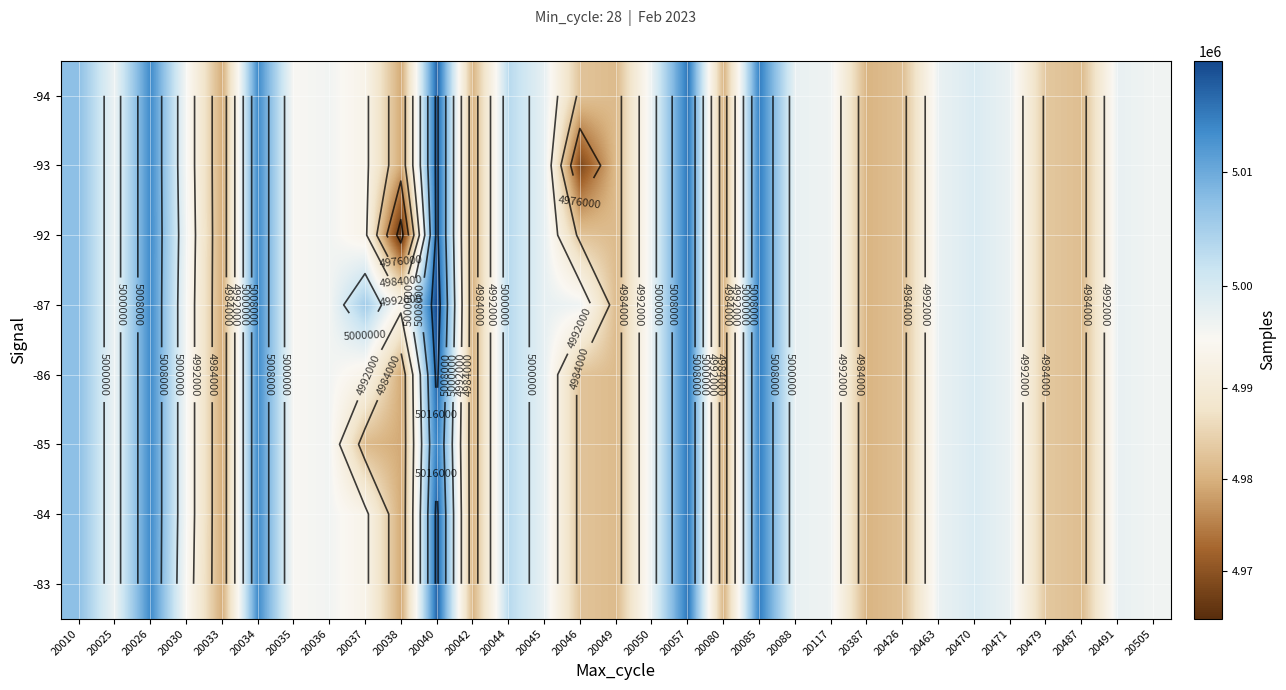

How many data points does each series have?

31